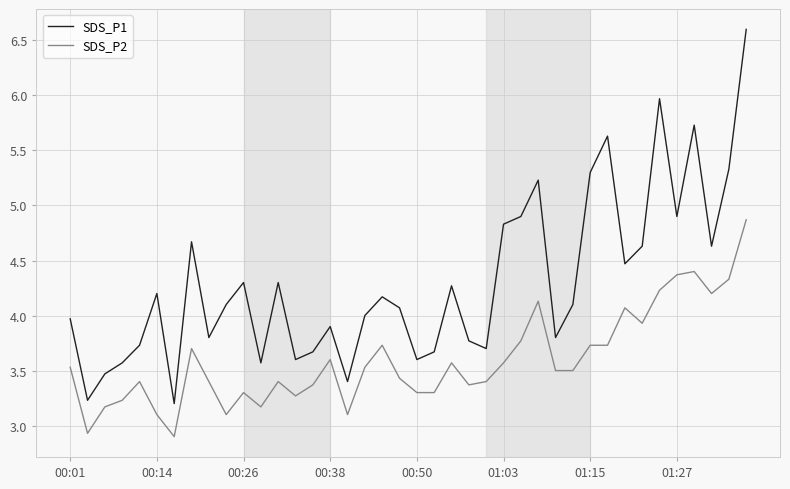

What are all the series names shown in the legend?

SDS_P1, SDS_P2